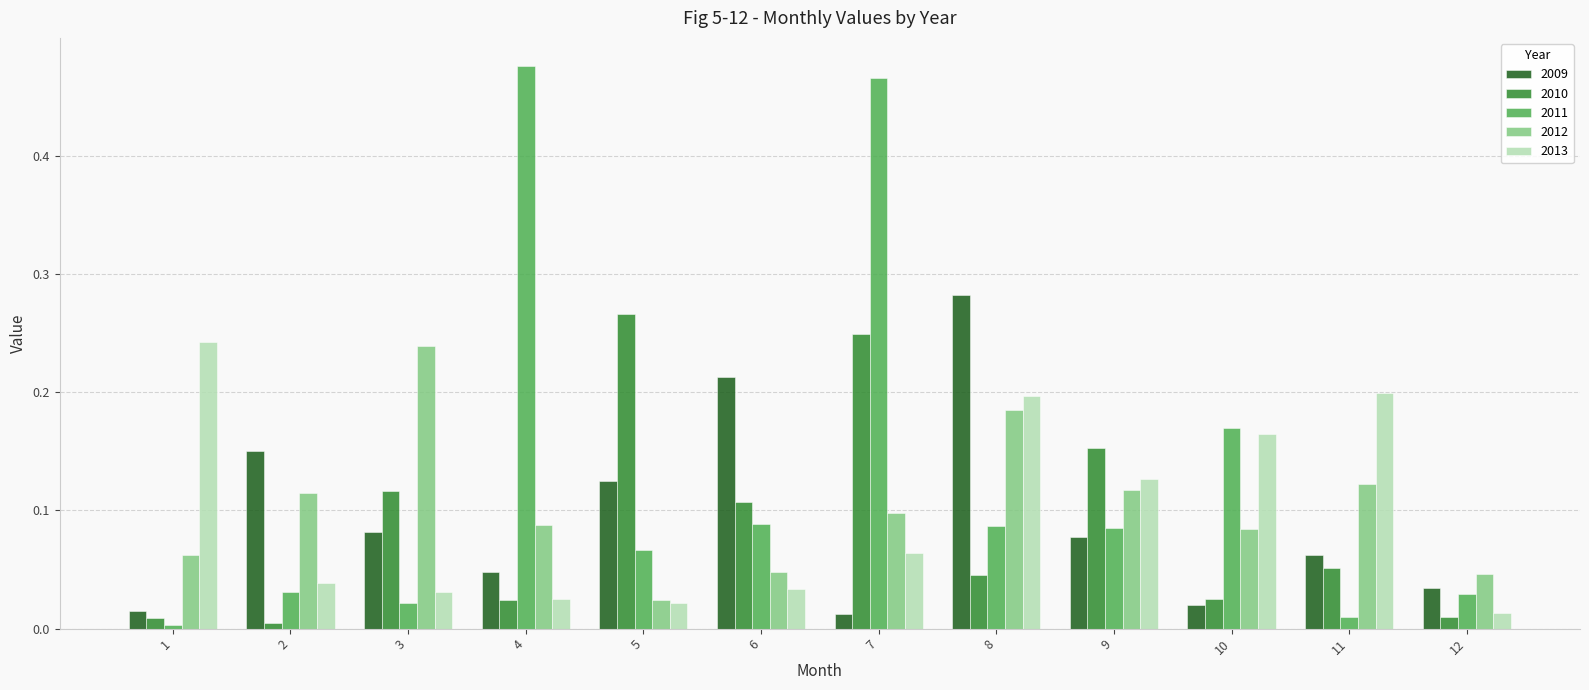

Which label corresponds to the largest value in the chart?

4